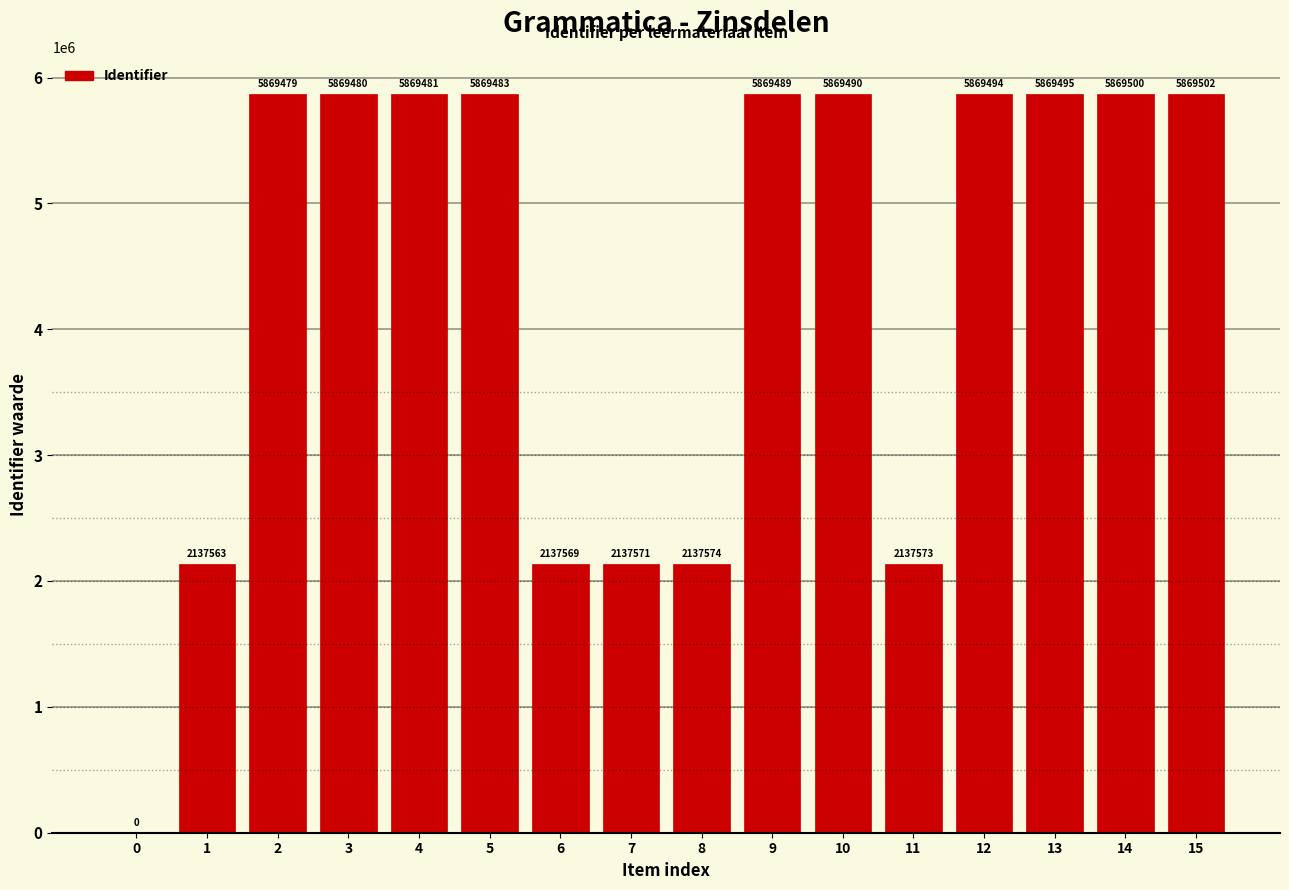

The value at 11 is 2137573. True or false?

True